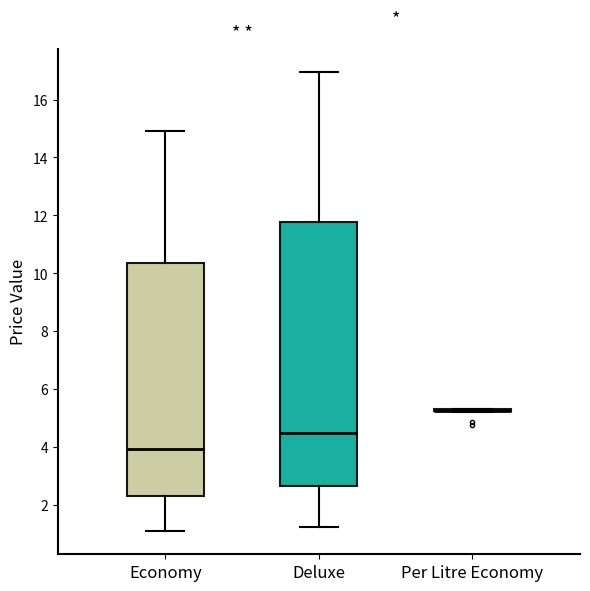

Reading left to right, read every box against the y-axis: the position of its median line, the range the box covers, and the ends of its whiskers. The values are not printed on the chart, so give them approximately, as read against the axis.

Economy: median 4.0, box 2.4 to 10.4, whiskers 1.0 to 15.0
Deluxe: median 4.4, box 2.6 to 11.8, whiskers 1.2 to 17.0
Per Litre Economy: box collapsed to a line at 5.2, whiskers 5.2 to 5.4